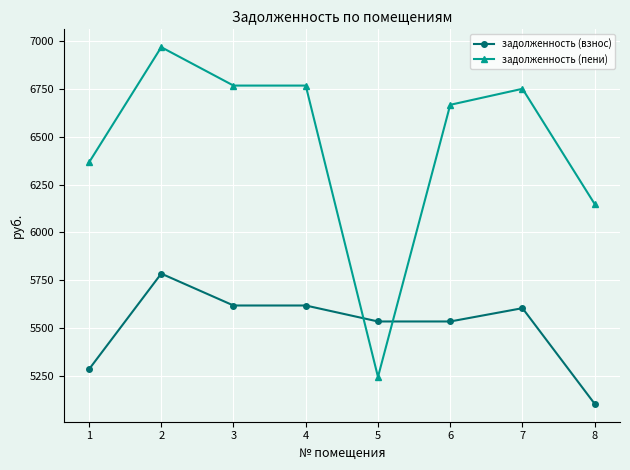

List the series in order of their peak value, highest first.

задолженность (пени), задолженность (взнос)